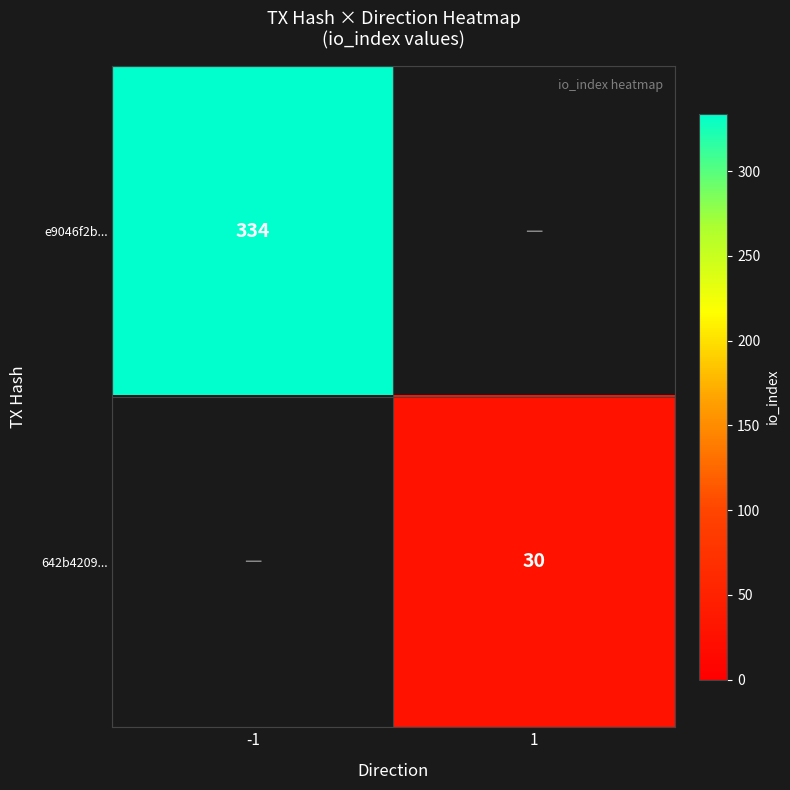

The value of e9046f2b... at -1 is 334. True or false?

True